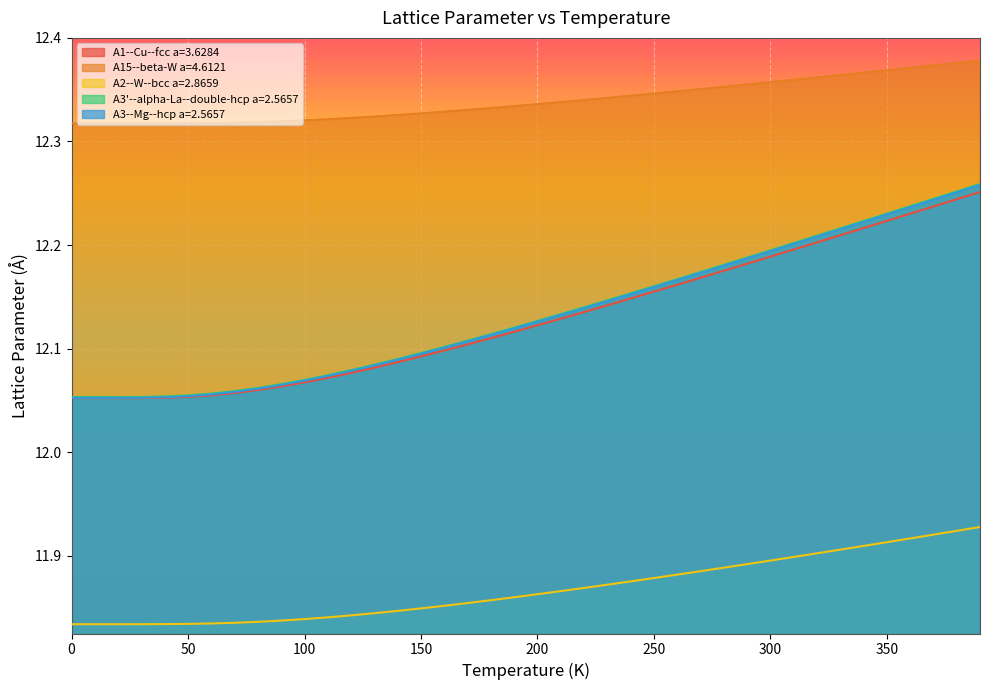

Reading left to right, extract all data points from this chart.

A1--Cu--fcc a=3.6284: 12.1	12.1	12.1	12.1	12.1	12.1	12.1	12.1	12.1	12.1	12.1	12.1	12.1	12.1	12.1	12.1	12.1	12.1	12.1	12.1	12.1	12.1	12.1	12.1	12.1	12.2	12.2	12.2	12.2	12.2	12.2	12.2	12.2	12.2	12.2	12.2	12.2	12.2	12.2	12.3
A15--beta-W a=4.6121: 12.3	12.3	12.3	12.3	12.3	12.3	12.3	12.3	12.3	12.3	12.3	12.3	12.3	12.3	12.3	12.3	12.3	12.3	12.3	12.3	12.3	12.3	12.3	12.3	12.3	12.3	12.3	12.4	12.4	12.4	12.4	12.4	12.4	12.4	12.4	12.4	12.4	12.4	12.4	12.4
A2--W--bcc a=2.8659: 11.8	11.8	11.8	11.8	11.8	11.8	11.8	11.8	11.8	11.8	11.8	11.8	11.8	11.8	11.8	11.8	11.9	11.9	11.9	11.9	11.9	11.9	11.9	11.9	11.9	11.9	11.9	11.9	11.9	11.9	11.9	11.9	11.9	11.9	11.9	11.9	11.9	11.9	11.9	11.9
A3'--alpha-La--double-hcp a=2.5657: 12.1	12.1	12.1	12.1	12.1	12.1	12.1	12.1	12.1	12.1	12.1	12.1	12.1	12.1	12.1	12.1	12.1	12.1	12.1	12.1	12.1	12.1	12.1	12.1	12.2	12.2	12.2	12.2	12.2	12.2	12.2	12.2	12.2	12.2	12.2	12.2	12.2	12.2	12.3	12.3
A3--Mg--hcp a=2.5657: 12.1	12.1	12.1	12.1	12.1	12.1	12.1	12.1	12.1	12.1	12.1	12.1	12.1	12.1	12.1	12.1	12.1	12.1	12.1	12.1	12.1	12.1	12.1	12.1	12.2	12.2	12.2	12.2	12.2	12.2	12.2	12.2	12.2	12.2	12.2	12.2	12.2	12.2	12.3	12.3